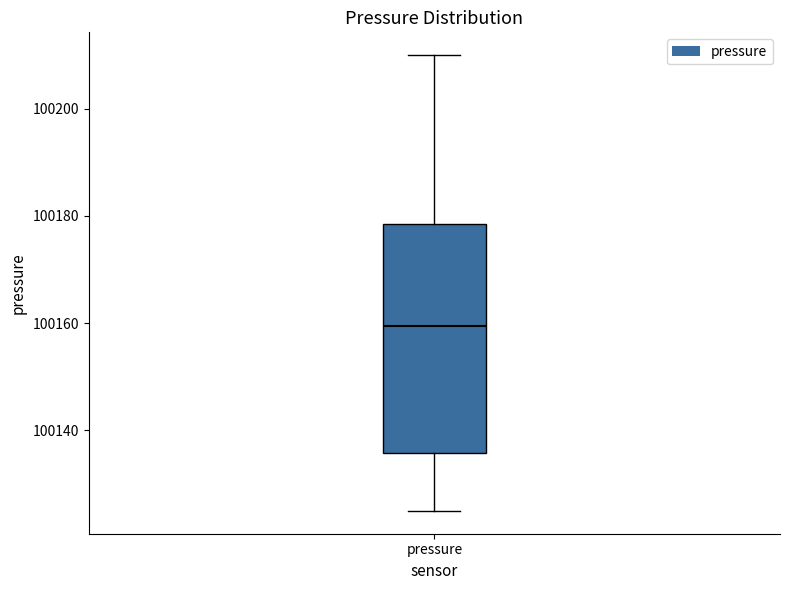

Read this box plot against the y-axis: the position of the median line, the range covered by the box, and the ends of both whiskers. The values are not printed on the chart, so give them approximately, as read against the axis.

median 100160, box 100136 to 100178, whiskers 100126 to 100210